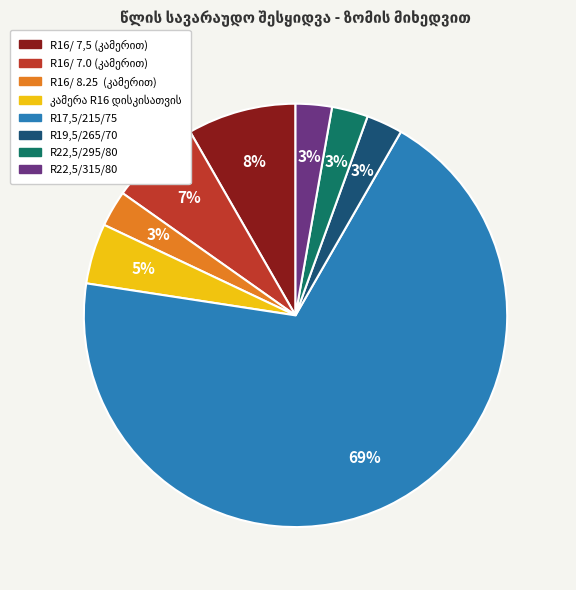

How many segments does this pie chart have?

8